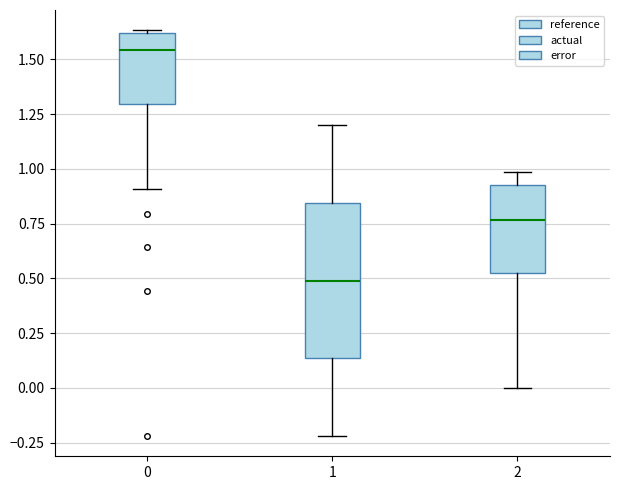

Comparing the boxes themselves (not the whiskers), which one is the tallest?

1